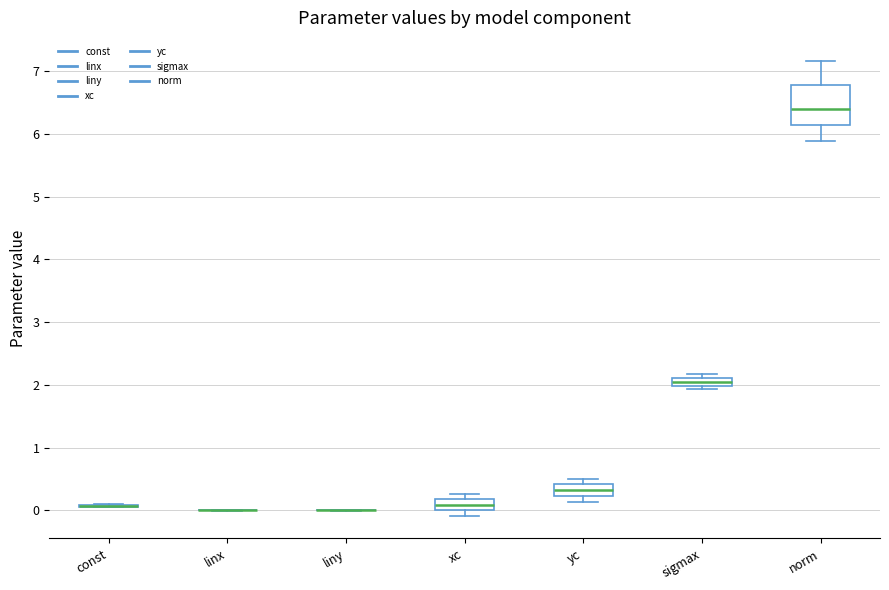

Which box is the tallest, from its lower edge to its upper edge?

norm